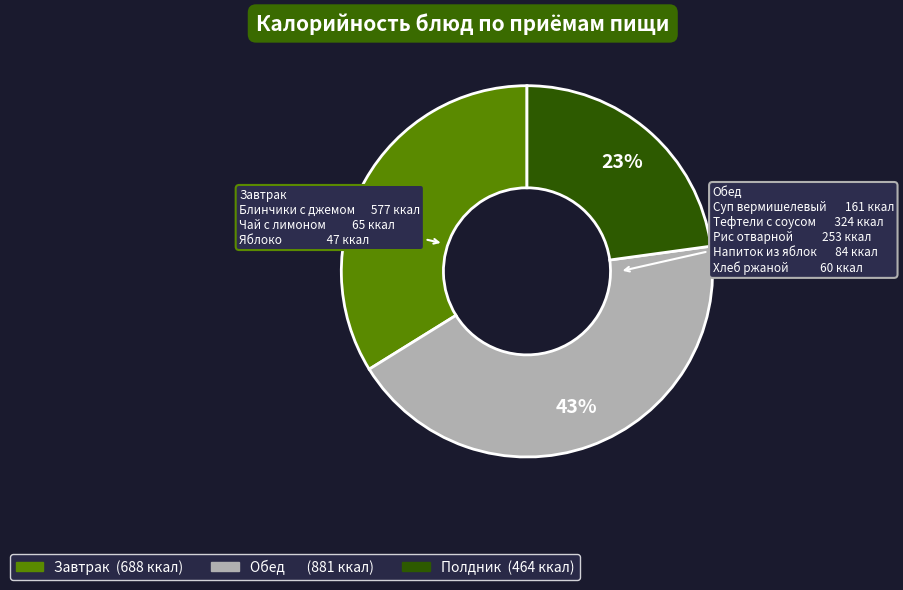

To the nearest percent, what is the difference between the largest and smallest slice percentages?

20%